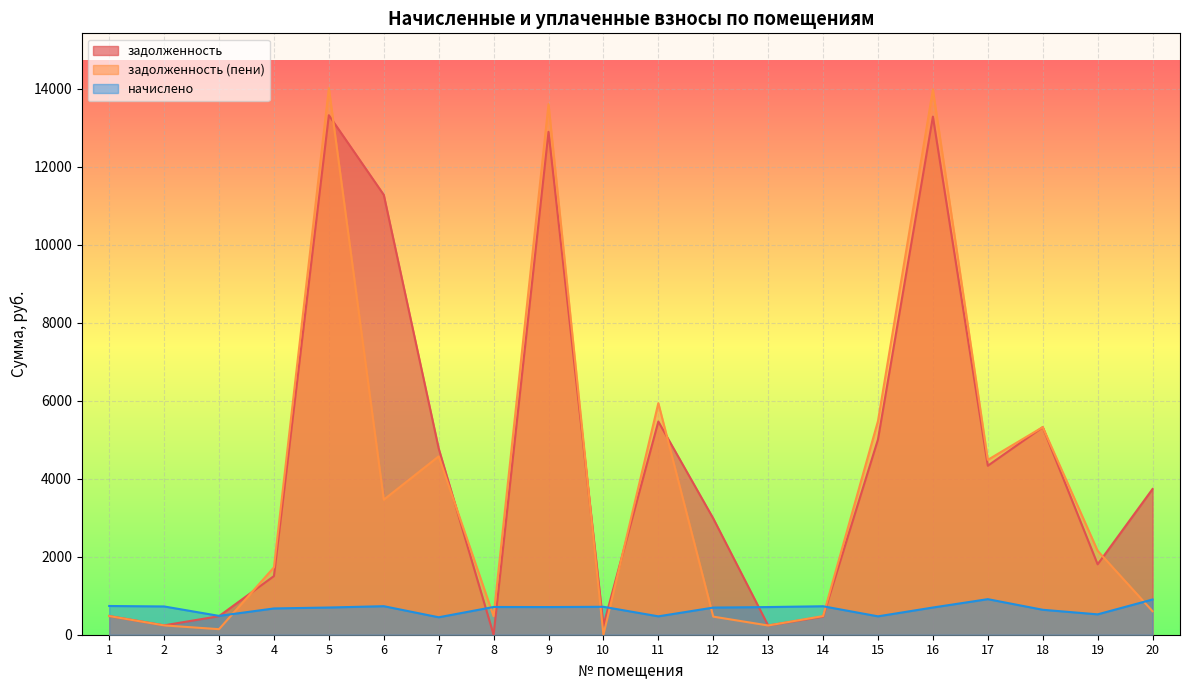

What is the sum of the начислено values at 1 and 20?

1639.8